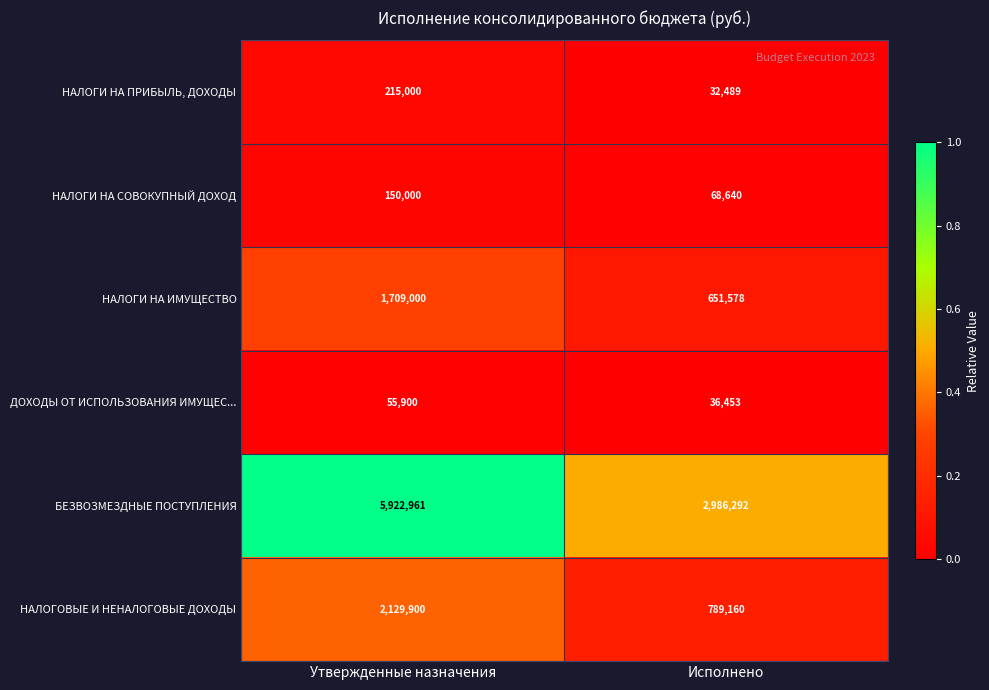

Rank the series at Исполнено from lowest to highest value.

НАЛОГИ НА ПРИБЫЛЬ, ДОХОДЫ, ДОХОДЫ ОТ ИСПОЛЬЗОВАНИЯ ИМУЩЕС..., НАЛОГИ НА СОВОКУПНЫЙ ДОХОД, НАЛОГИ НА ИМУЩЕСТВО, НАЛОГОВЫЕ И НЕНАЛОГОВЫЕ ДОХОДЫ, БЕЗВОЗМЕЗДНЫЕ ПОСТУПЛЕНИЯ